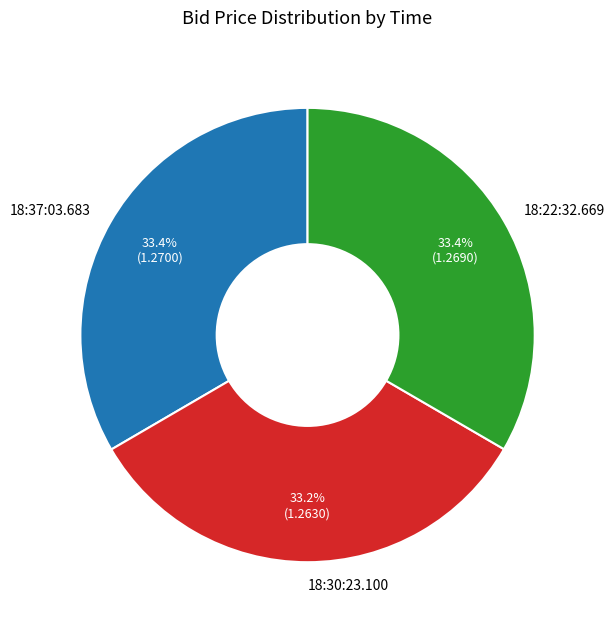

To the nearest percent, what portion does 18:22:32.669 represent?

33%